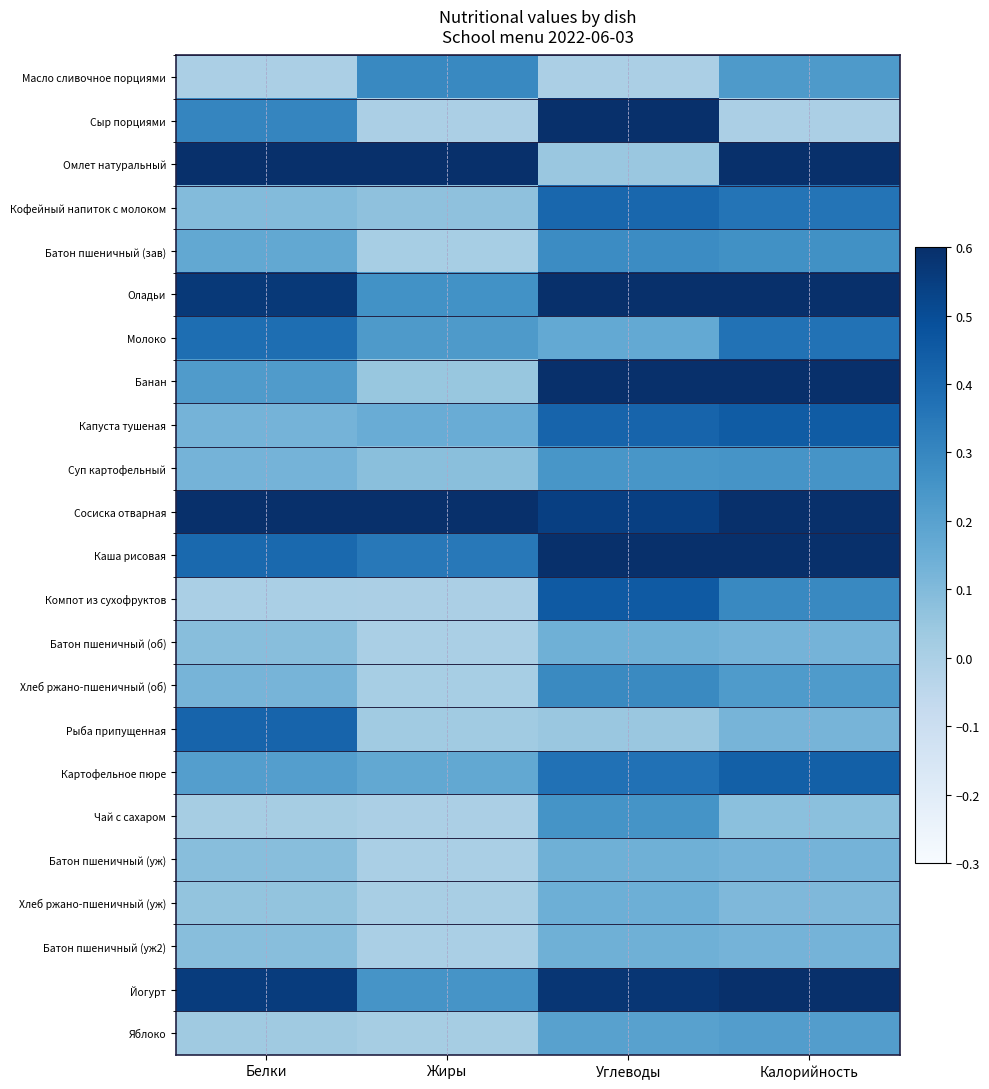

Reading right to left, extract all data points from this chart.

Масло сливочное порциями: Калорийность=0.2	Углеводы=0.0	Жиры=0.3	Белки=0.0
Сыр порциями: Калорийность=0.0	Углеводы=1.0	Жиры=0.0	Белки=0.3
Омлет натуральный: Калорийность=0.9	Углеводы=0.0	Жиры=0.8	Белки=1.0
Кофейный напиток с молоком: Калорийность=0.4	Углеводы=0.4	Жиры=0.1	Белки=0.1
Батон пшеничный (зав): Калорийность=0.3	Углеводы=0.3	Жиры=0.0	Белки=0.2
Оладьи: Калорийность=0.9	Углеводы=0.8	Жиры=0.3	Белки=0.6
Молоко: Калорийность=0.4	Углеводы=0.2	Жиры=0.2	Белки=0.4
Банан: Калорийность=0.7	Углеводы=0.9	Жиры=0.0	Белки=0.2
Капуста тушеная: Калорийность=0.4	Углеводы=0.4	Жиры=0.2	Белки=0.1
Суп картофельный: Калорийность=0.2	Углеводы=0.2	Жиры=0.1	Белки=0.1
Сосиска отварная: Калорийность=1.0	Углеводы=0.5	Жиры=1.0	Белки=1.0
Каша рисовая: Калорийность=1.0	Углеводы=0.9	Жиры=0.3	Белки=0.4
Компот из сухофруктов: Калорийность=0.3	Углеводы=0.5	Жиры=0.0	Белки=0.0
Батон пшеничный (об): Калорийность=0.1	Углеводы=0.1	Жиры=0.0	Белки=0.1
Хлеб ржано-пшеничный (об): Калорийность=0.2	Углеводы=0.3	Жиры=0.0	Белки=0.1
Рыба припущенная: Калорийность=0.1	Углеводы=0.0	Жиры=0.0	Белки=0.4
Картофельное пюре: Калорийность=0.4	Углеводы=0.4	Жиры=0.2	Белки=0.2
Чай с сахаром: Калорийность=0.1	Углеводы=0.3	Жиры=0.0	Белки=0.0
Батон пшеничный (уж): Калорийность=0.1	Углеводы=0.1	Жиры=0.0	Белки=0.1
Хлеб ржано-пшеничный (уж): Калорийность=0.1	Углеводы=0.1	Жиры=0.0	Белки=0.1
Батон пшеничный (уж2): Калорийность=0.1	Углеводы=0.1	Жиры=0.0	Белки=0.1
Йогурт: Калорийность=0.7	Углеводы=0.6	Жиры=0.2	Белки=0.6
Яблоко: Калорийность=0.2	Углеводы=0.2	Жиры=0.0	Белки=0.0